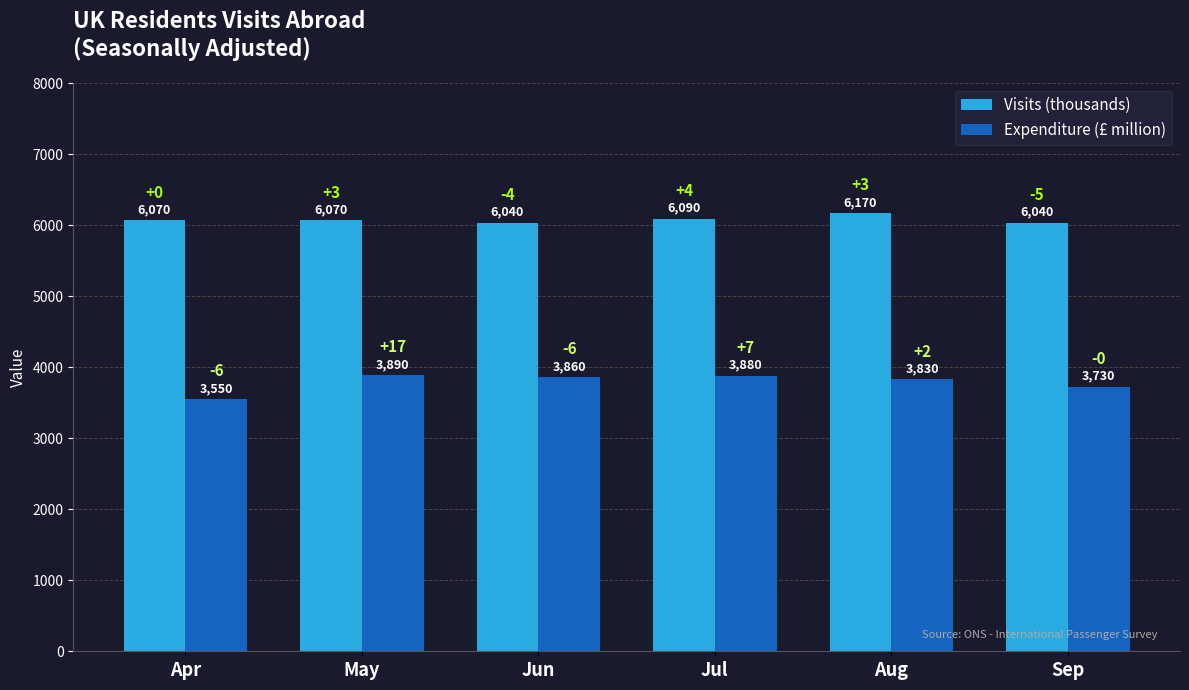

At which category is the sum across all series the highest?

Aug